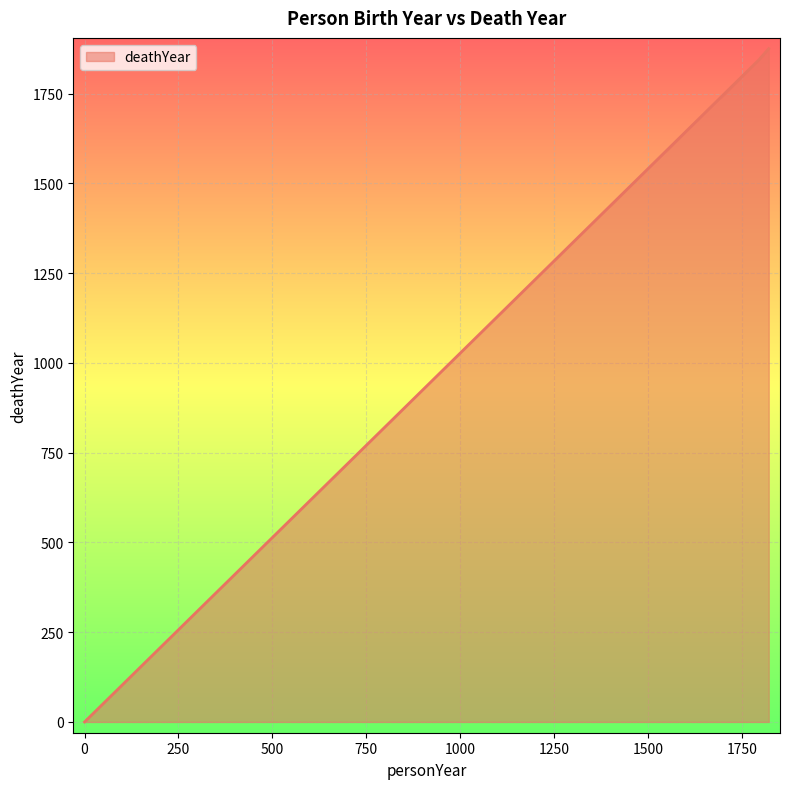

What is the greatest value displayed?

1875